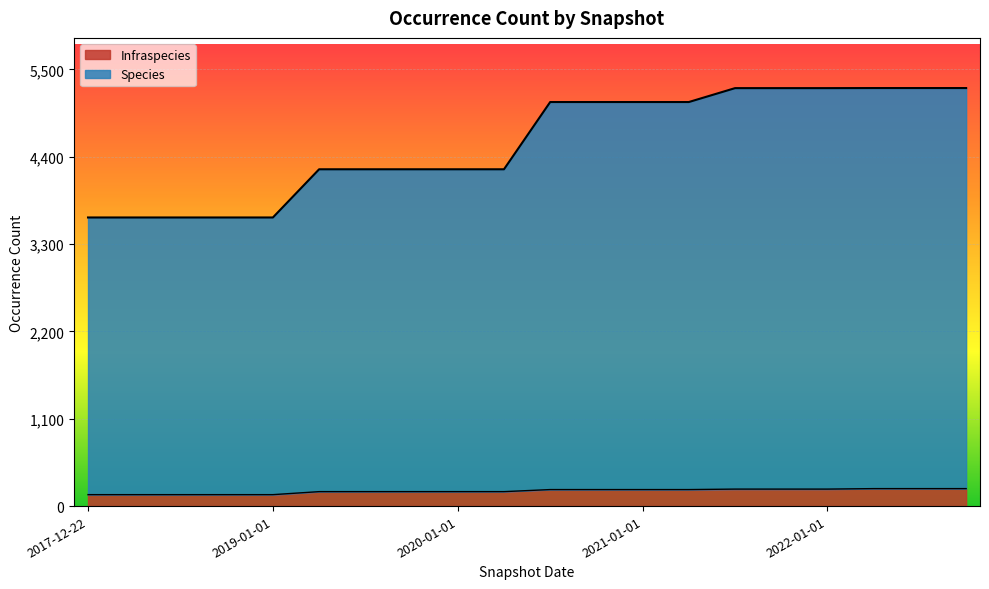

What is the highest value of the Infraspecies series?

220